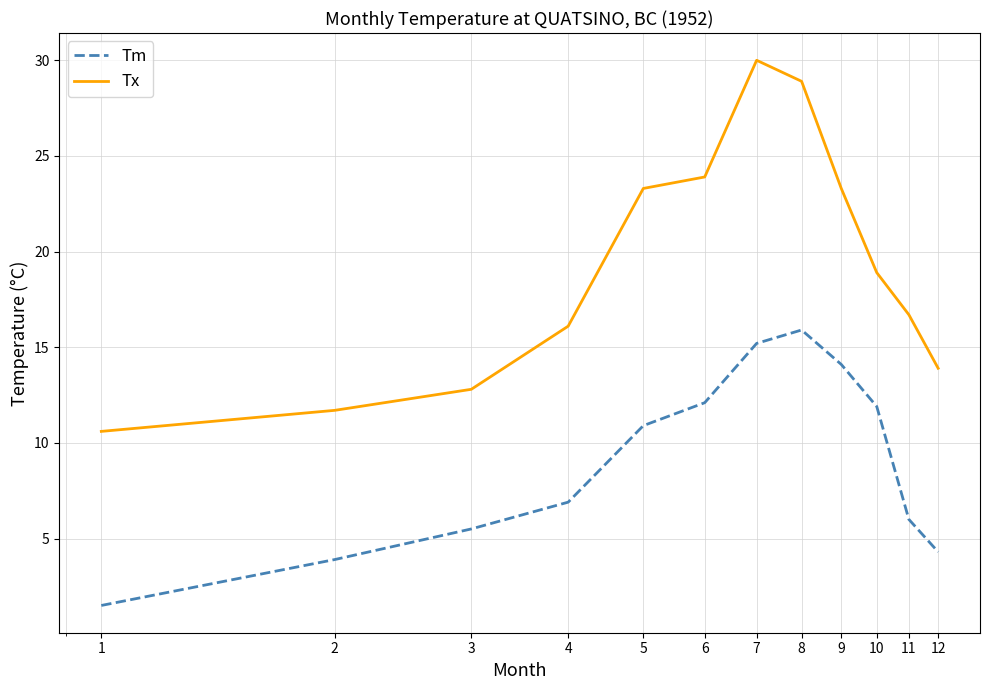

Which series has the largest total across all categories?

Tx